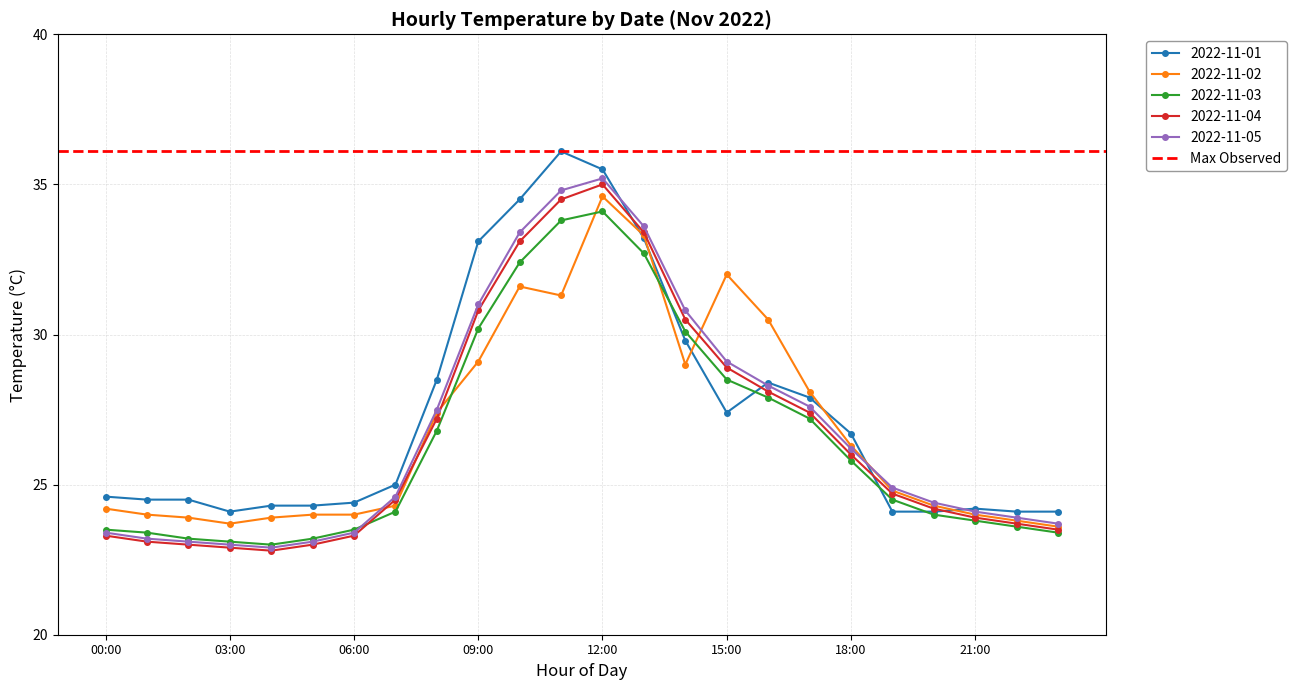

What is the highest value of the 2022-11-02 series?

34.6